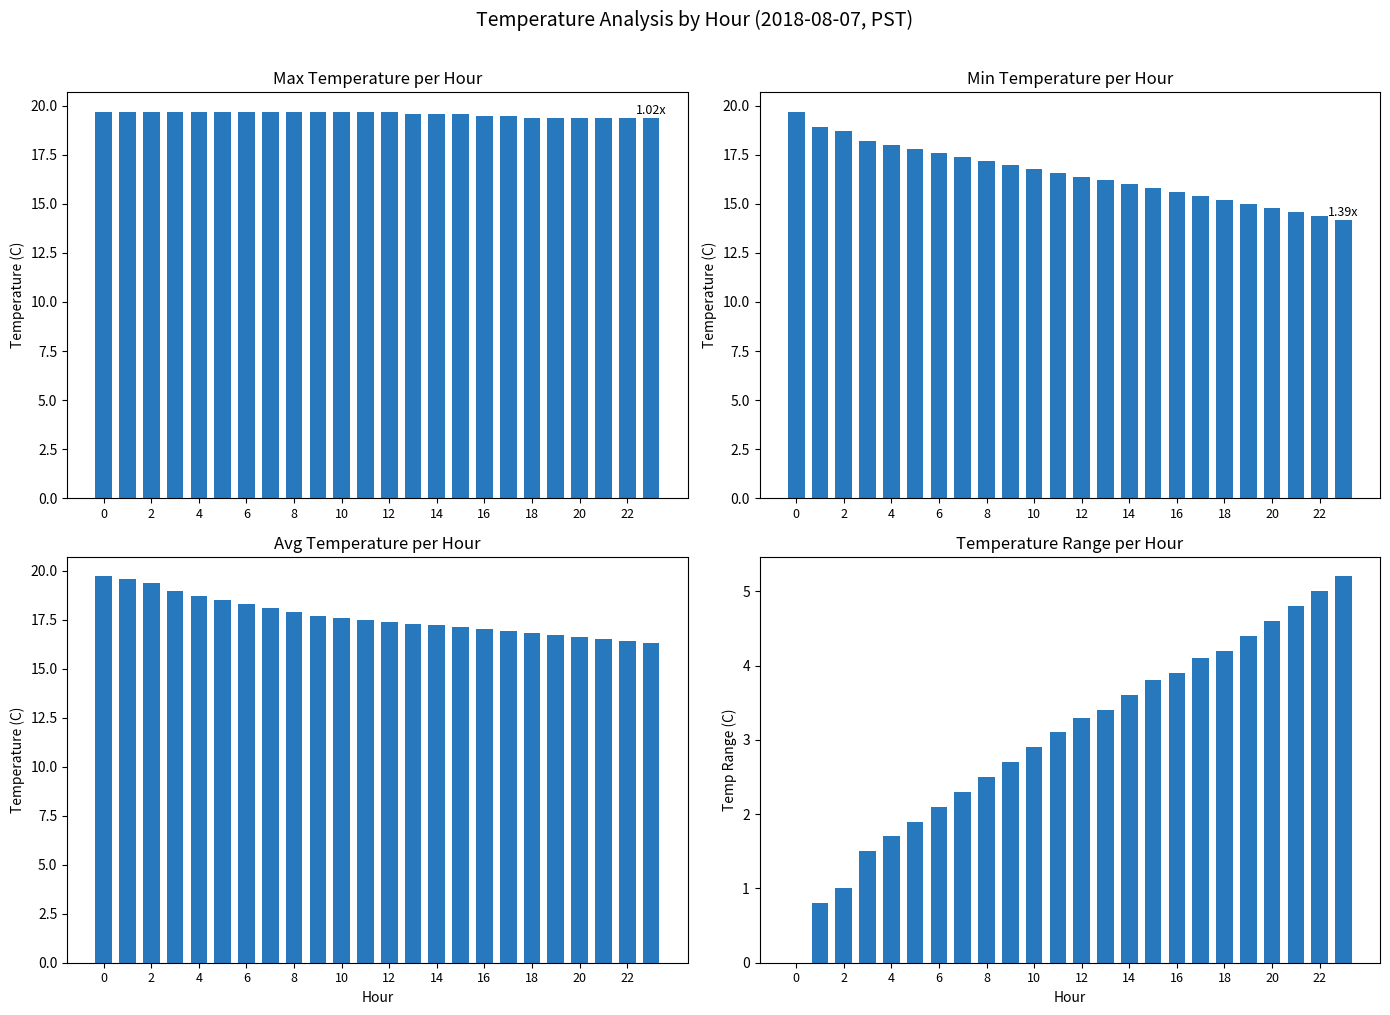

What is the maximum value for Max Temperature?

19.7